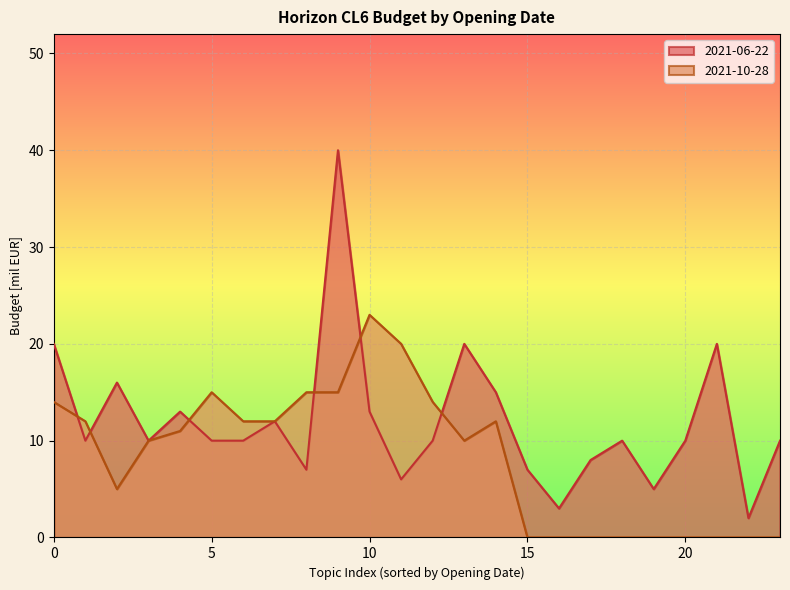

The chart shows a value of 10 at 23. True or false?

True